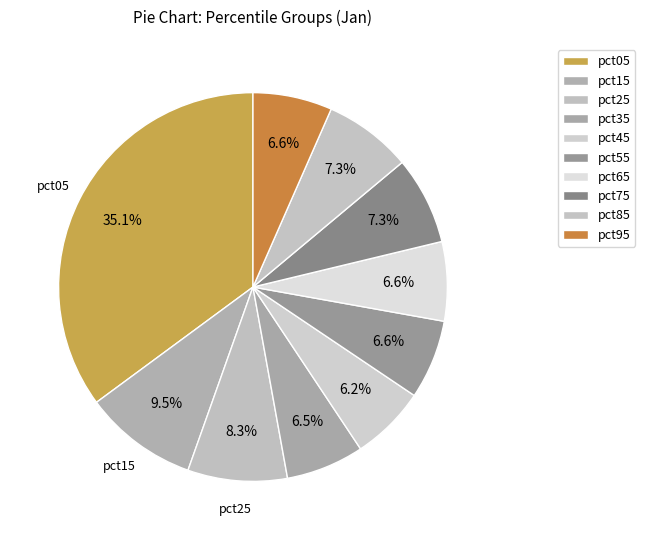

What percentage is the pct95 slice, to the nearest percent?

7%